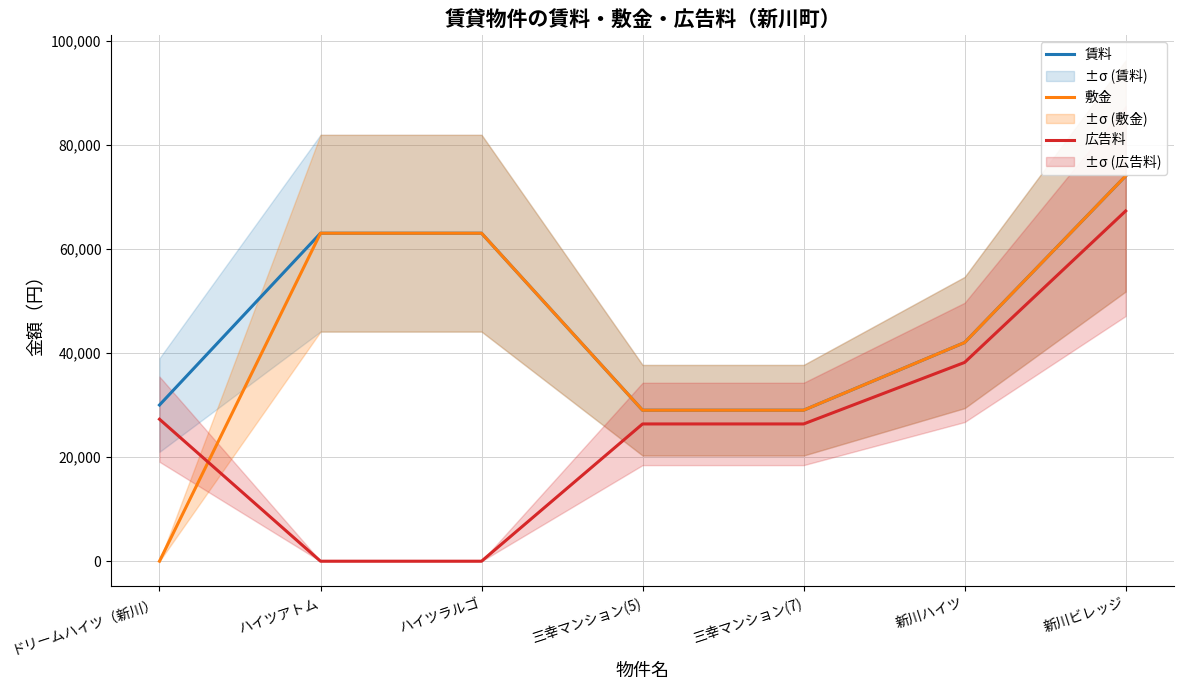

What is the label of the 6th point from the right?

ハイツアトム